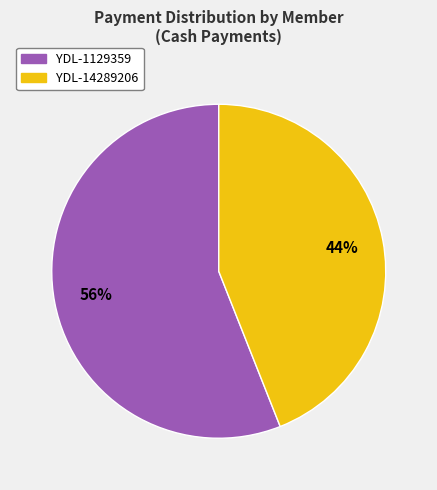

Which has a higher value, YDL-14289206 or YDL-1129359?

YDL-1129359